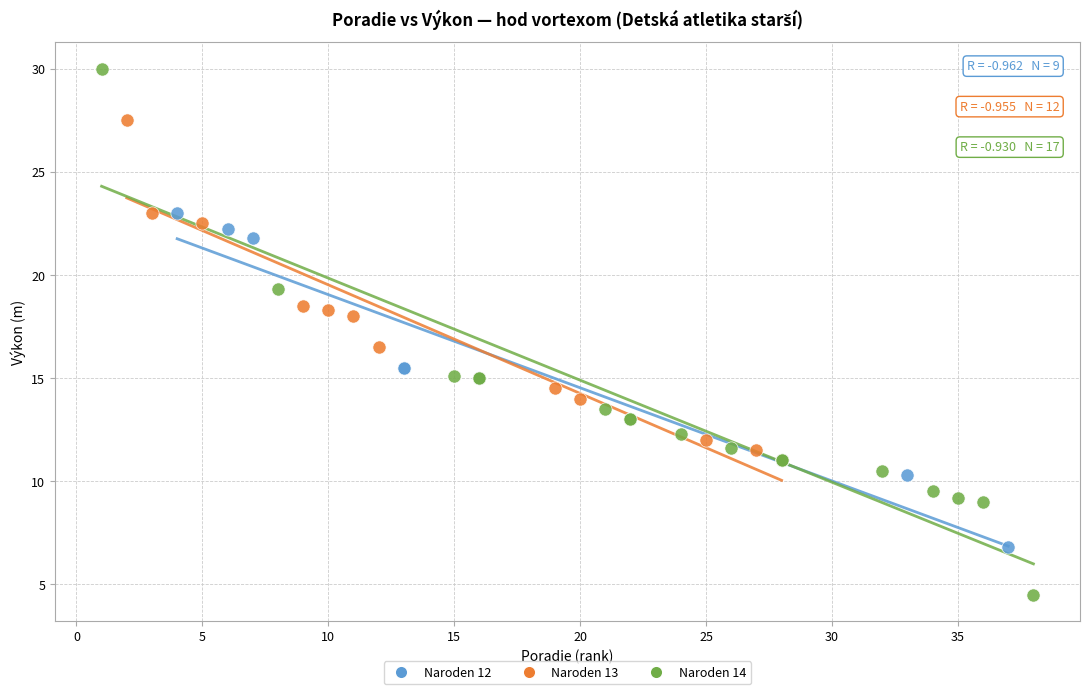

Which series reaches the minimum Y coordinate?

Naroden 14